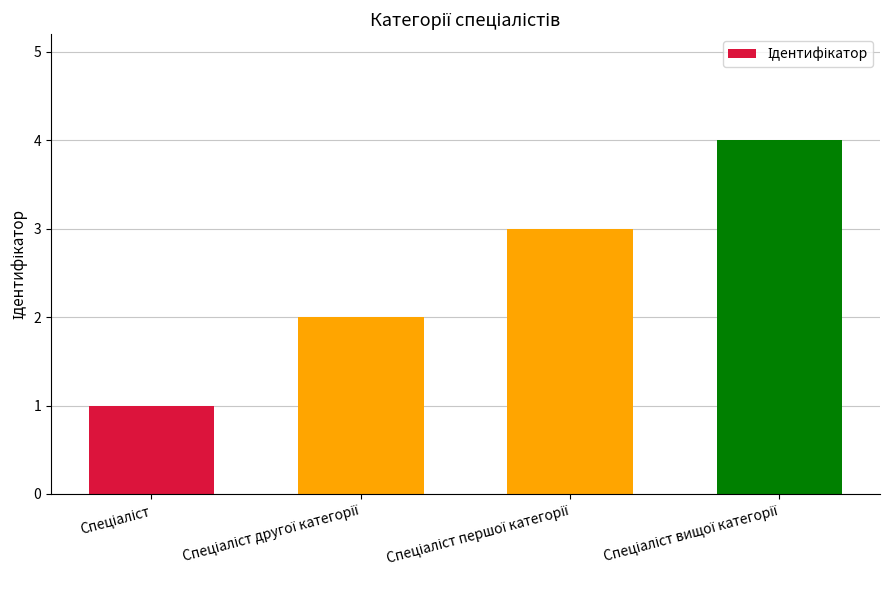

What is the sum of all values?

10